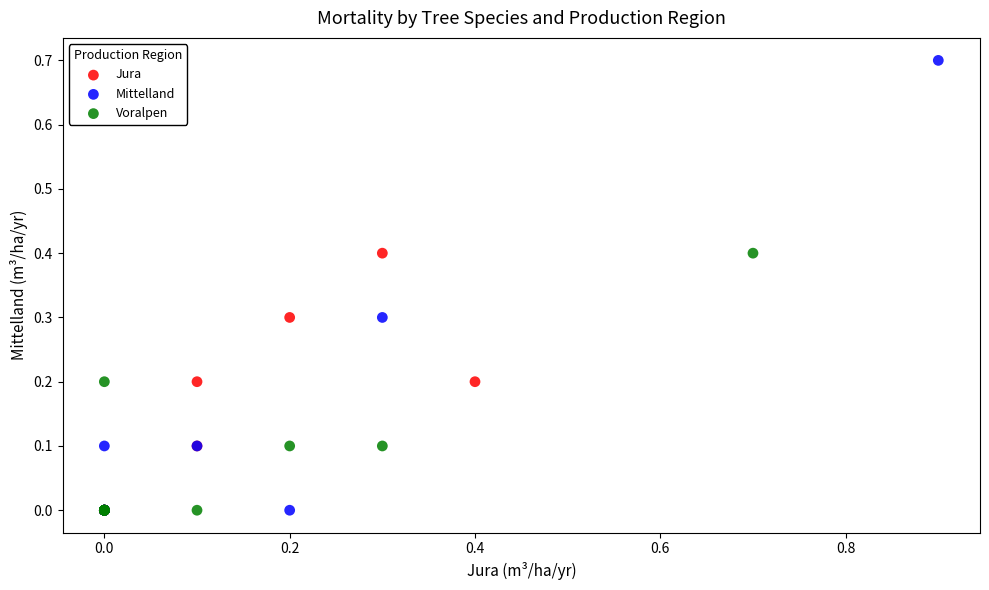

What are all the series names shown in the legend?

Jura, Mittelland, Voralpen